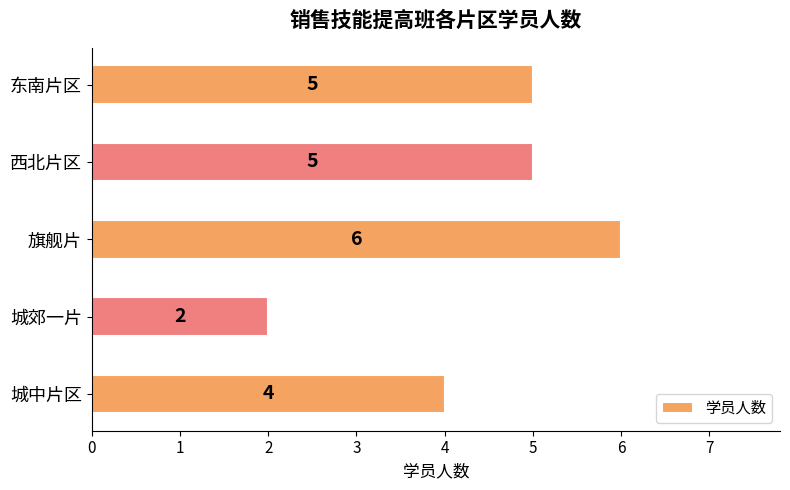

Is it true that the value at 东南片区 is 5?

True